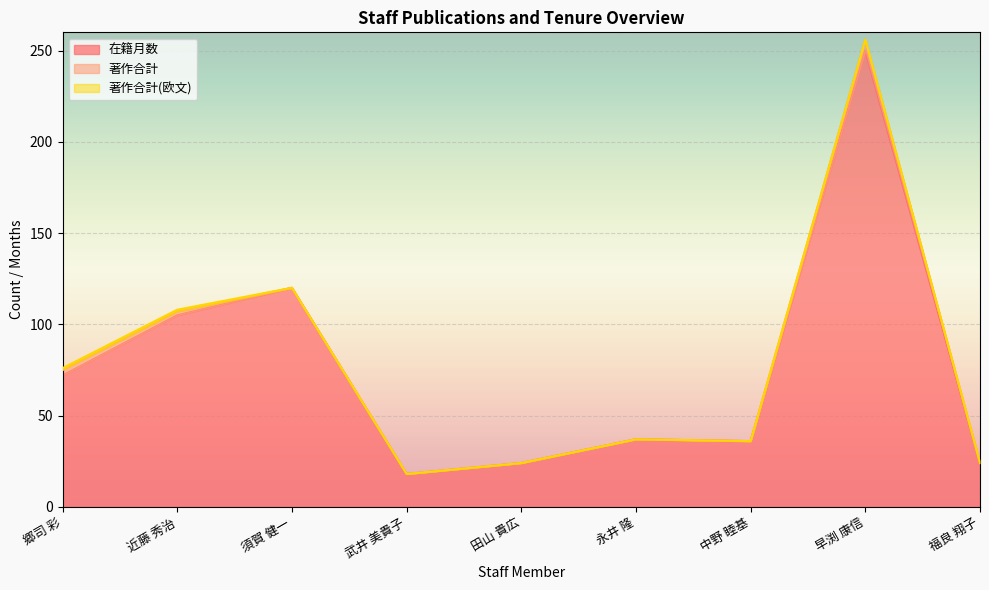

What is the spread (max minus min) of values at 福良 翔子?

24